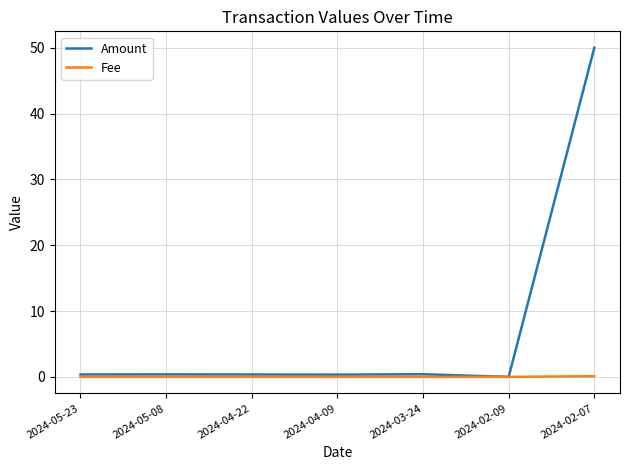

Rank the series by their average value, from highest to lowest.

Amount, Fee